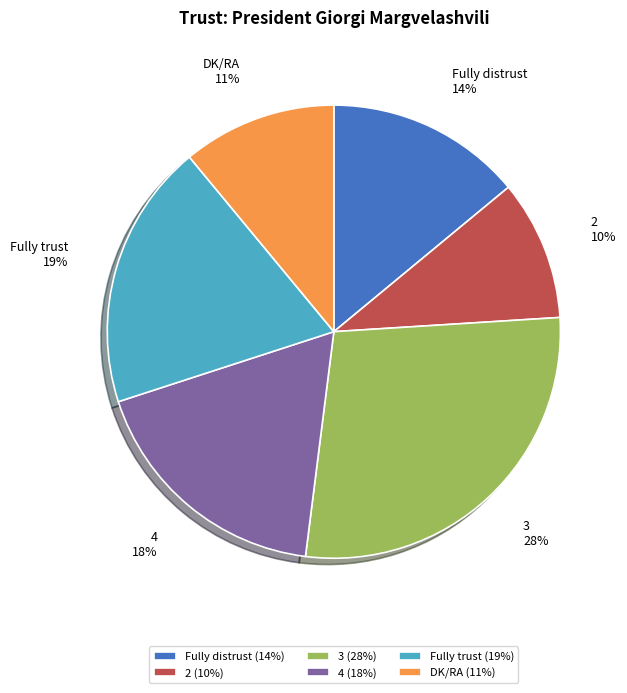

Count the number of slices in the pie.

6